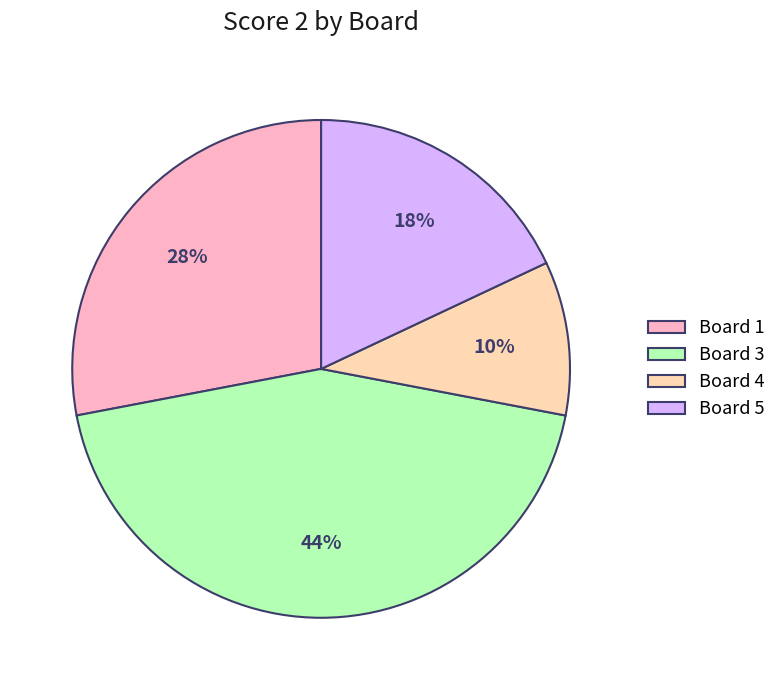

Is there a majority slice in this chart?

No